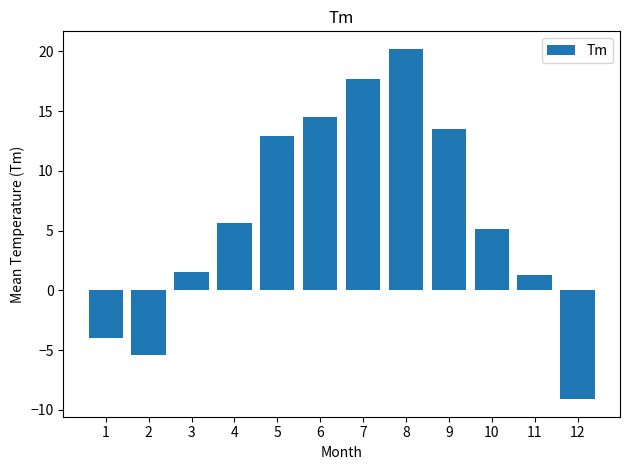

Read the value at 8.

20.2